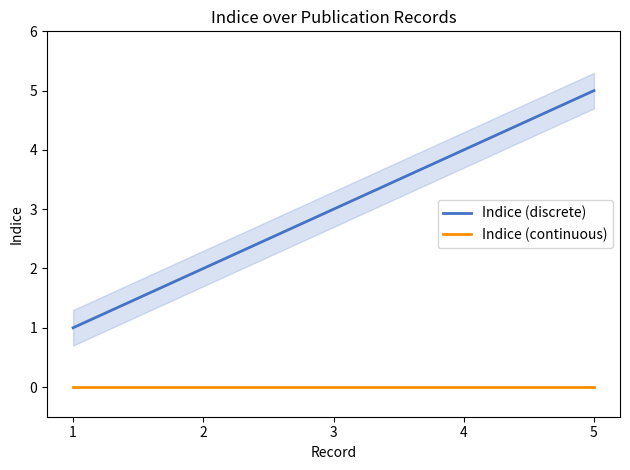

Reading left to right, extract all data points from this chart.

Indice (discrete): 1	2	3	4	5
Indice (continuous): 0	0	0	0	0